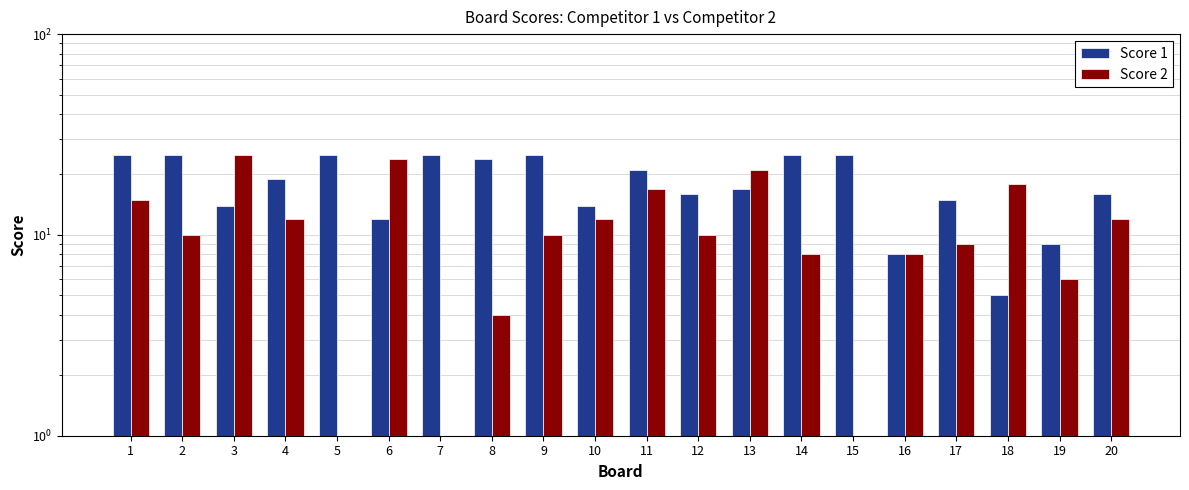

How many values in the Score 1 series exceed 19?

9